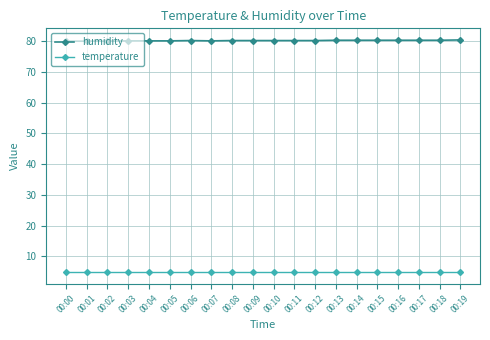

Is the value of temperature at 00:08 greater than the value of humidity at 00:12?

No